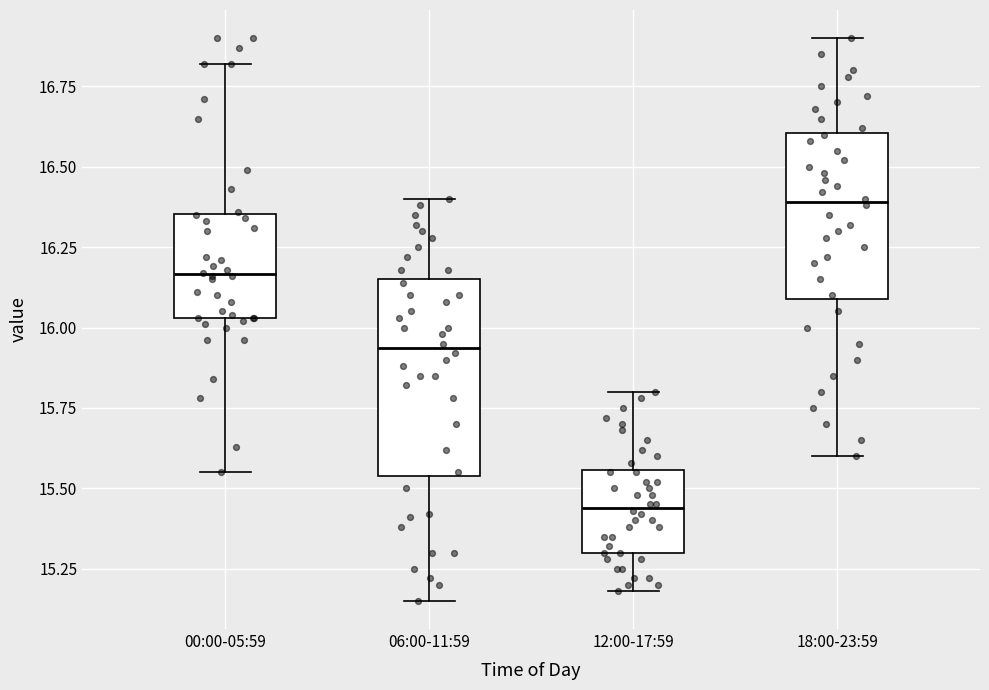

Where is the lower edge of the box for 06:00-11:59 on the y-axis? The values are not printed on the chart, so give them approximately, as read against the axis.

15.55